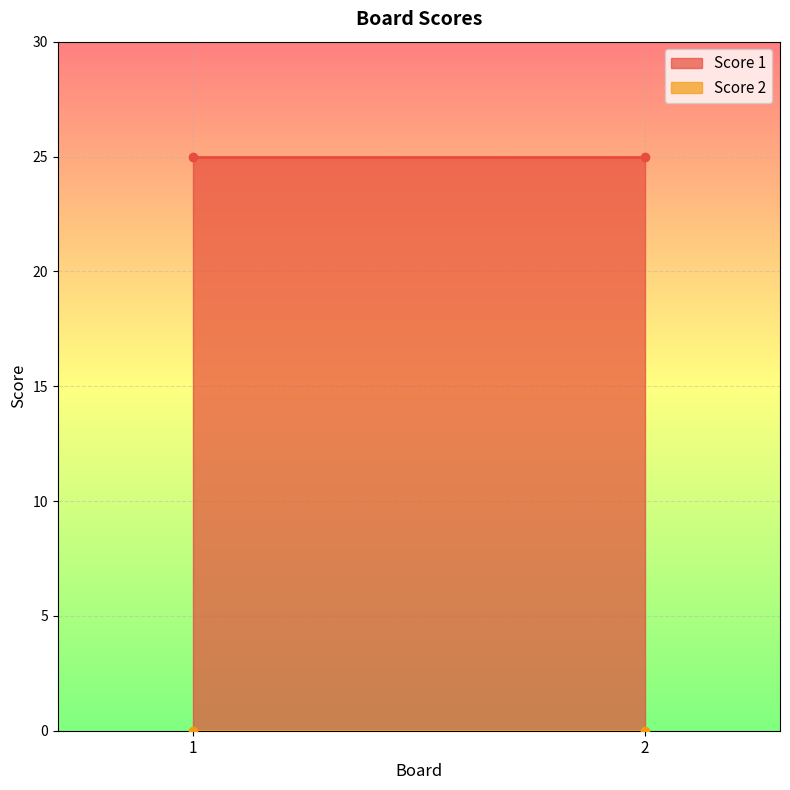

Which series has the largest total across all categories?

Score 1